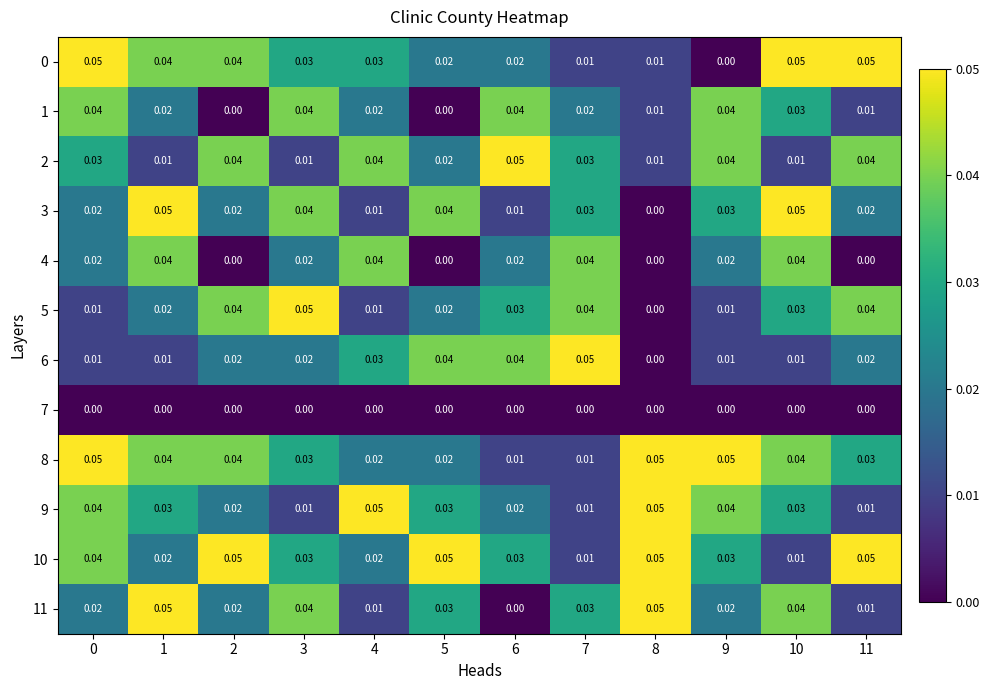

What is the total value across all series at 10?

0.3